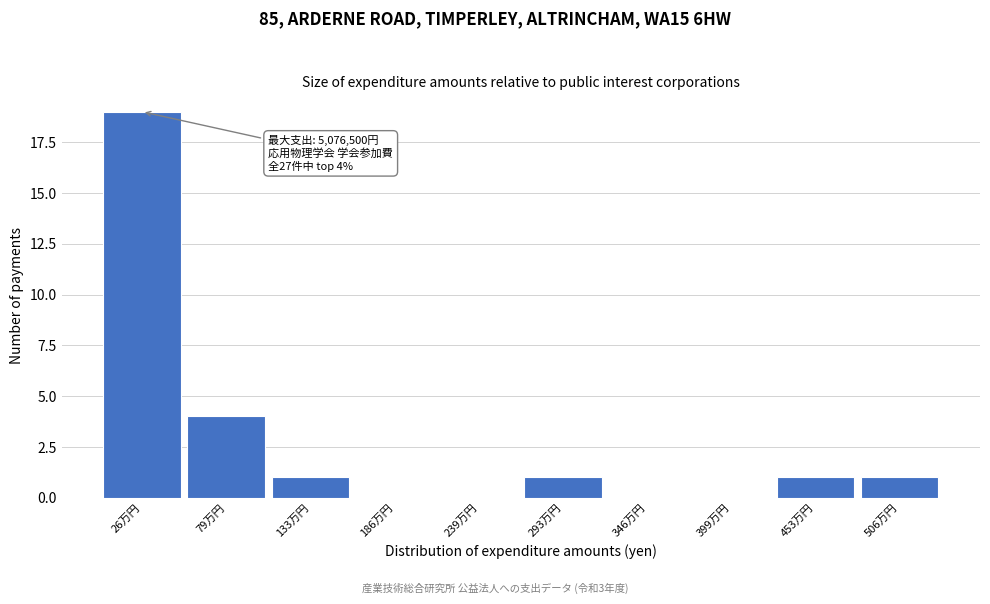

Reading right to left, list all the values displayed in this chart.

506万円=1	453万円=1	399万円=0	346万円=0	293万円=1	239万円=0	186万円=0	133万円=1	79万円=4	26万円=19